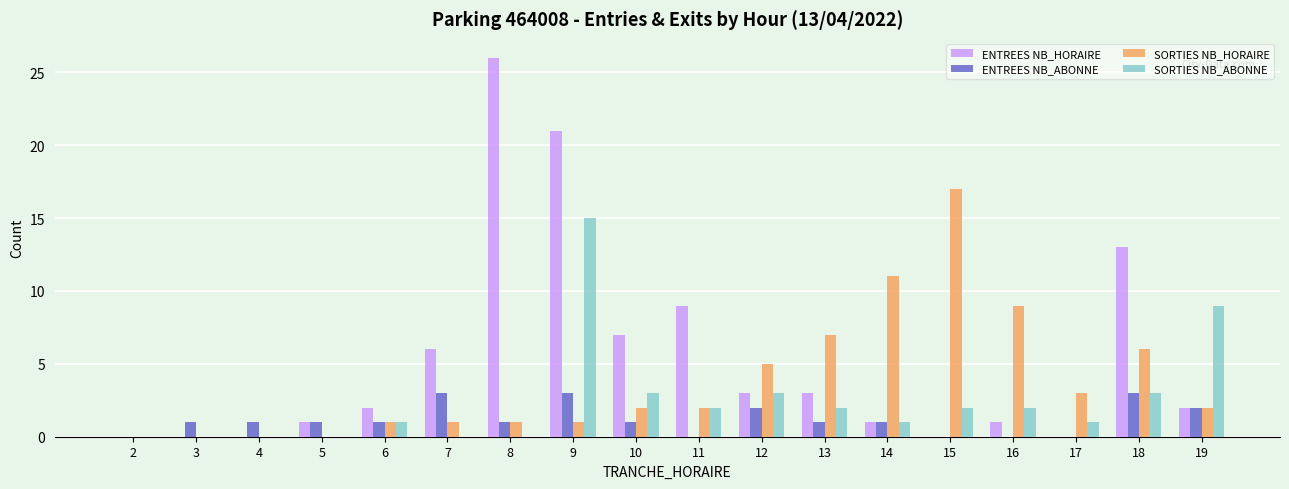

Which label corresponds to the largest value in the chart?

8